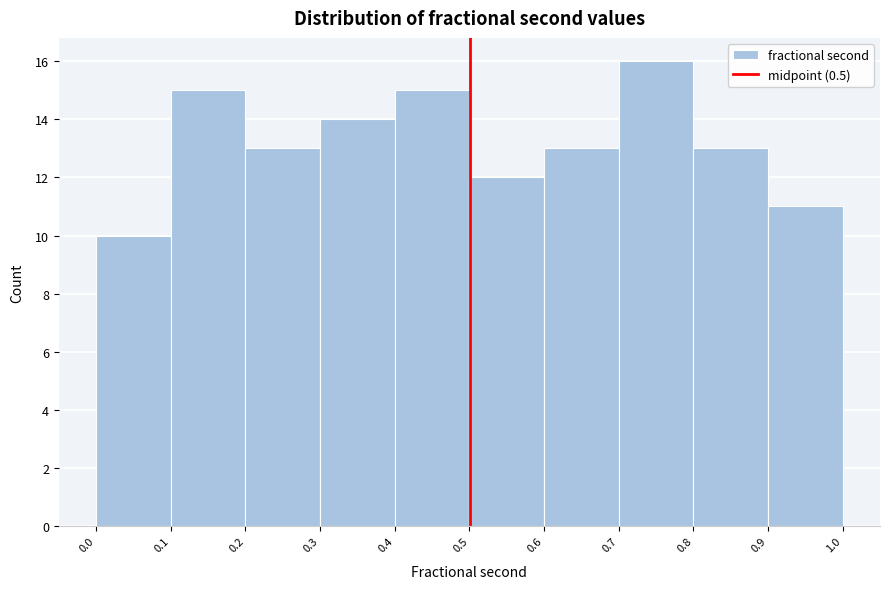

Reading left to right, list every bar in this chart as the range it spans on the x-axis followed by its height. The values are not printed on the chart, so give them approximately, as read against the axis.

0.0 to 0.1: 10
0.1 to 0.2: 15
0.2 to 0.3: 13
0.3 to 0.4: 14
0.4 to 0.5: 15
0.5 to 0.6: 12
0.6 to 0.7: 13
0.7 to 0.8: 16
0.8 to 0.9: 13
0.9 to 1.0: 11